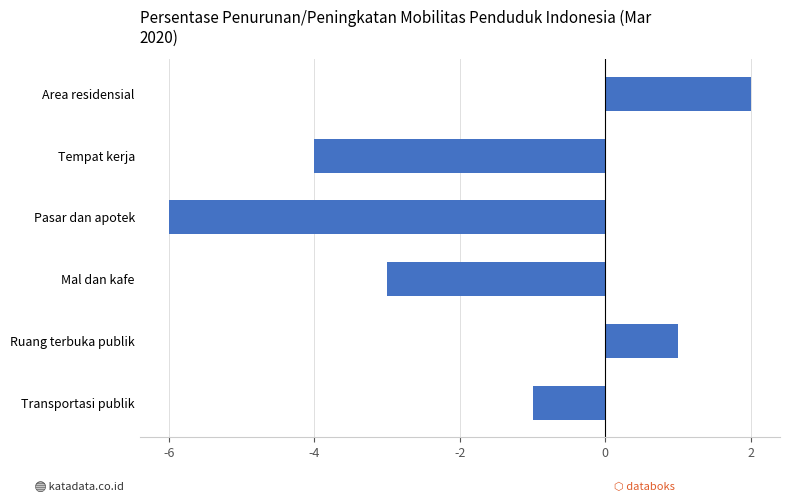

Rank the categories by value from lowest to highest.

Pasar dan apotek, Tempat kerja, Mal dan kafe, Transportasi publik, Ruang terbuka publik, Area residensial